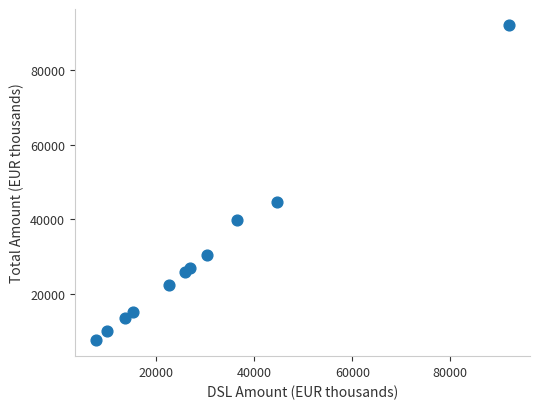

What Y value in the scatter plot is closest to 49875?

44646.7